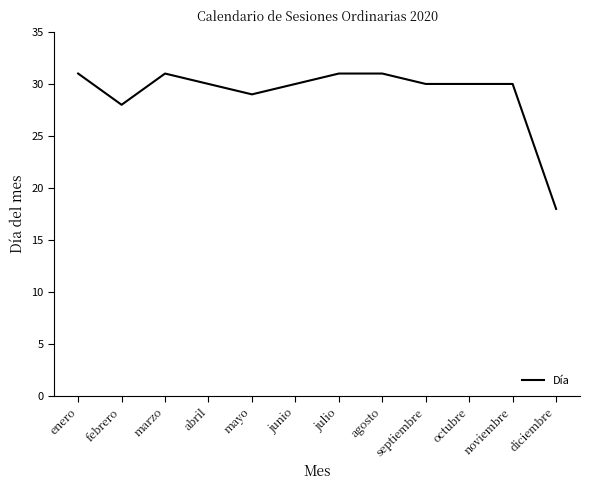

Reading left to right, transcribe all the data shown in this chart.

enero=31	febrero=28	marzo=31	abril=30	mayo=29	junio=30	julio=31	agosto=31	septiembre=30	octubre=30	noviembre=30	diciembre=18